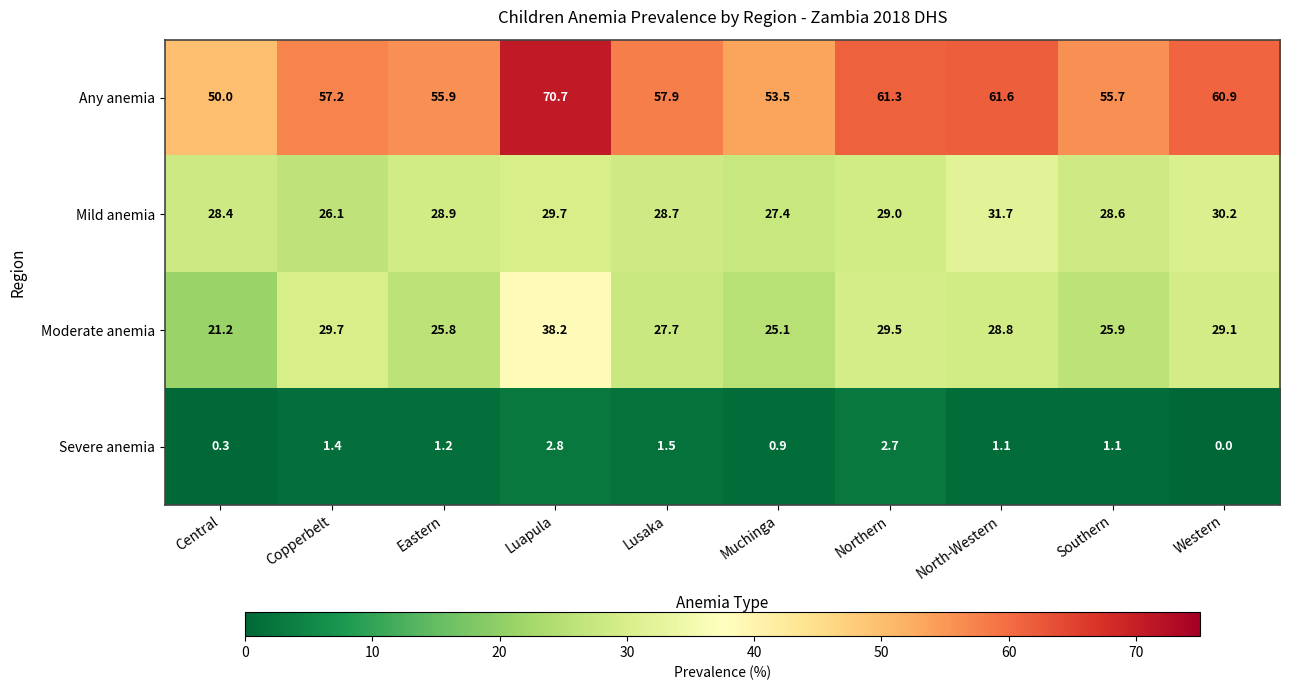

How many data points does each series have?

10